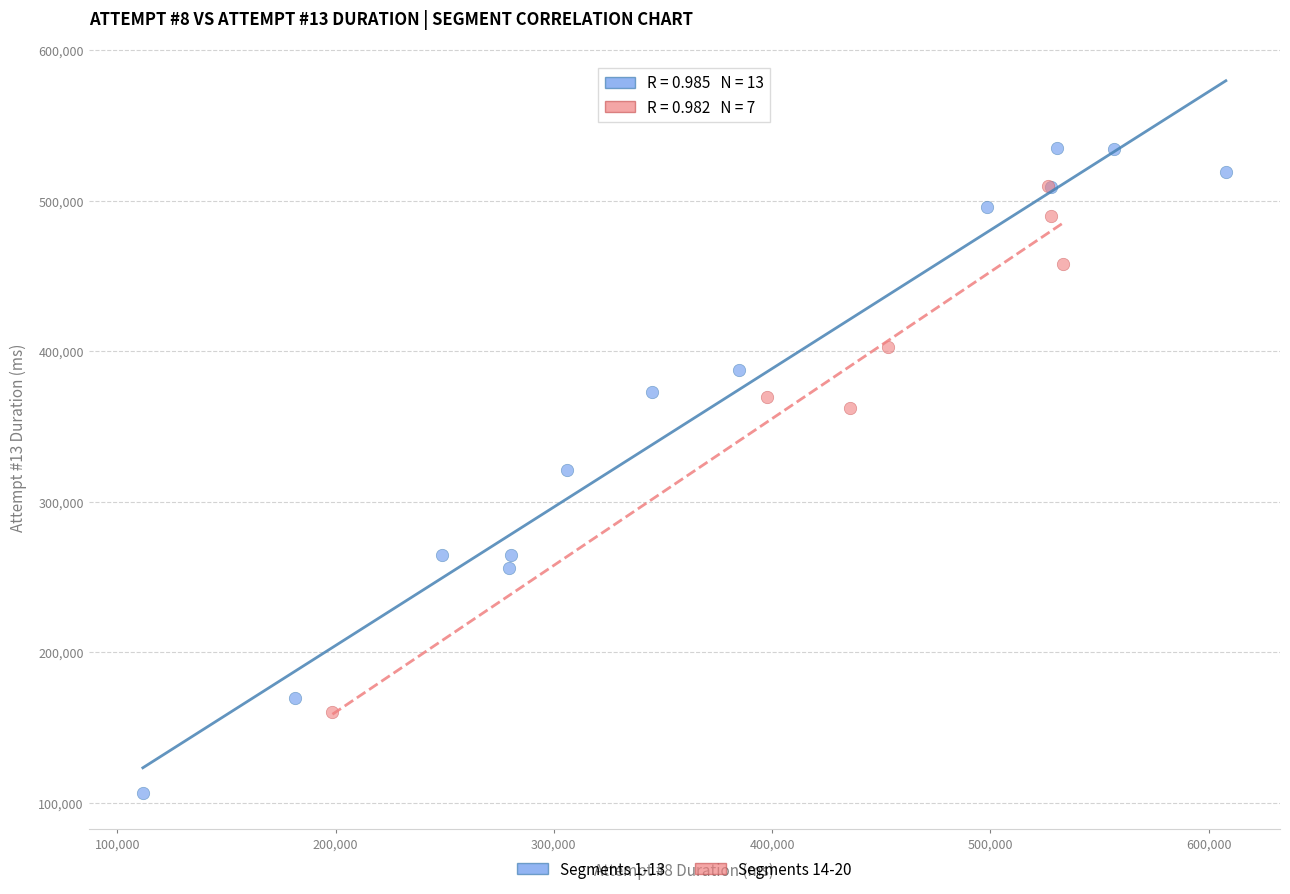

Which series reaches the minimum Y coordinate?

Segments 1-13